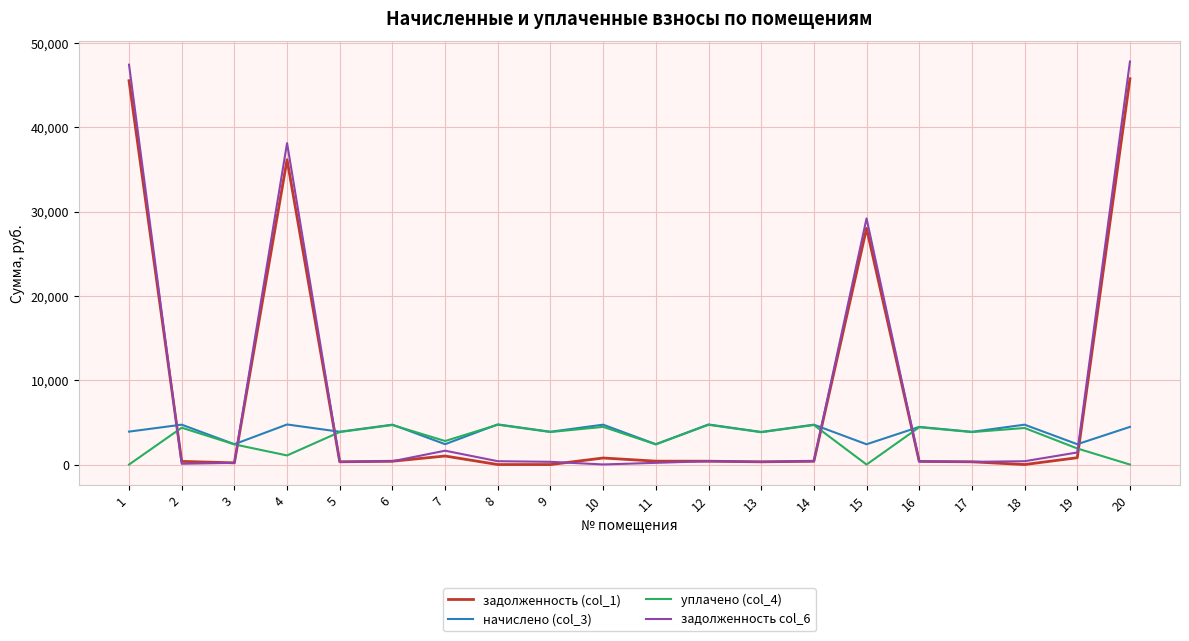

What is the total value across all series at 6?

10210.8